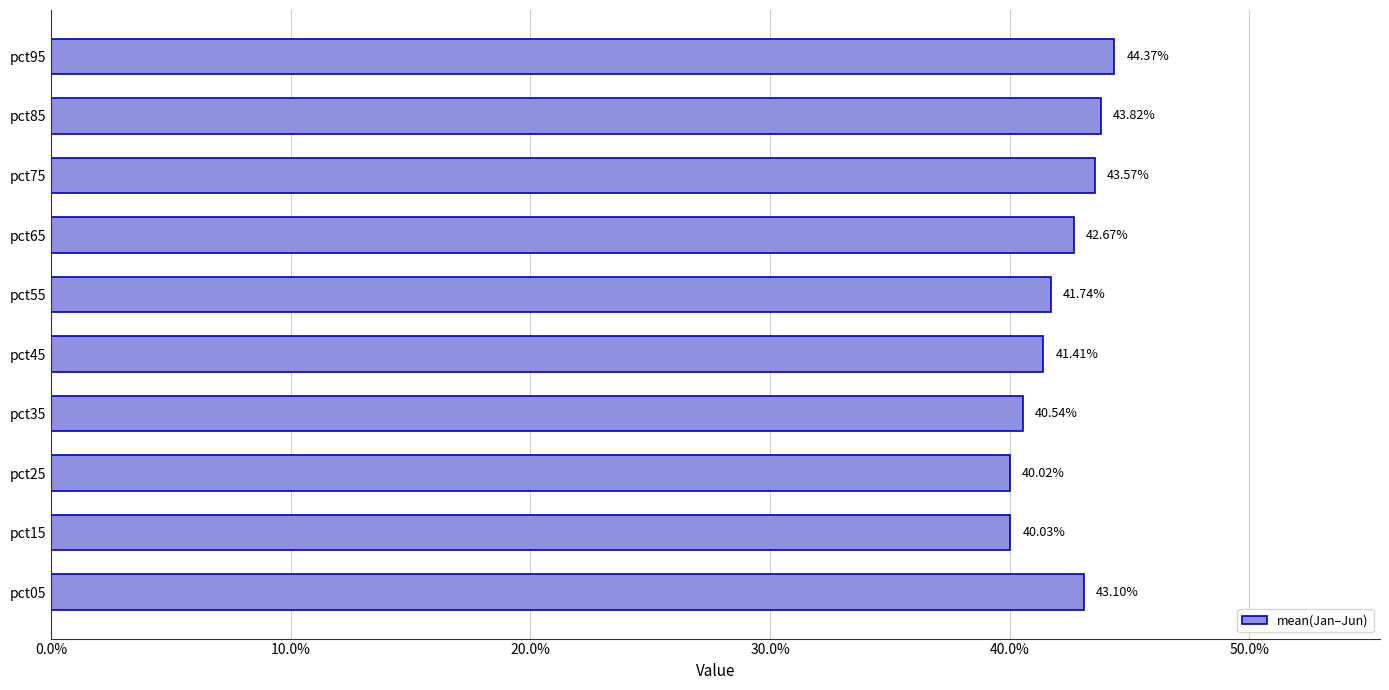

At which category does the chart reach its peak across all series?

pct95